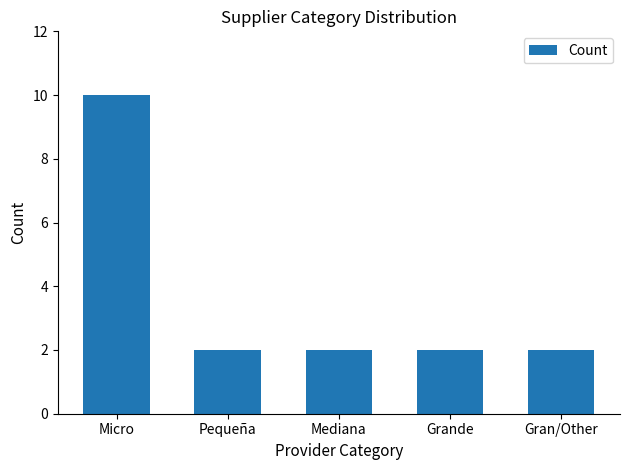

What is the label of the 3rd bar from the right?

Mediana